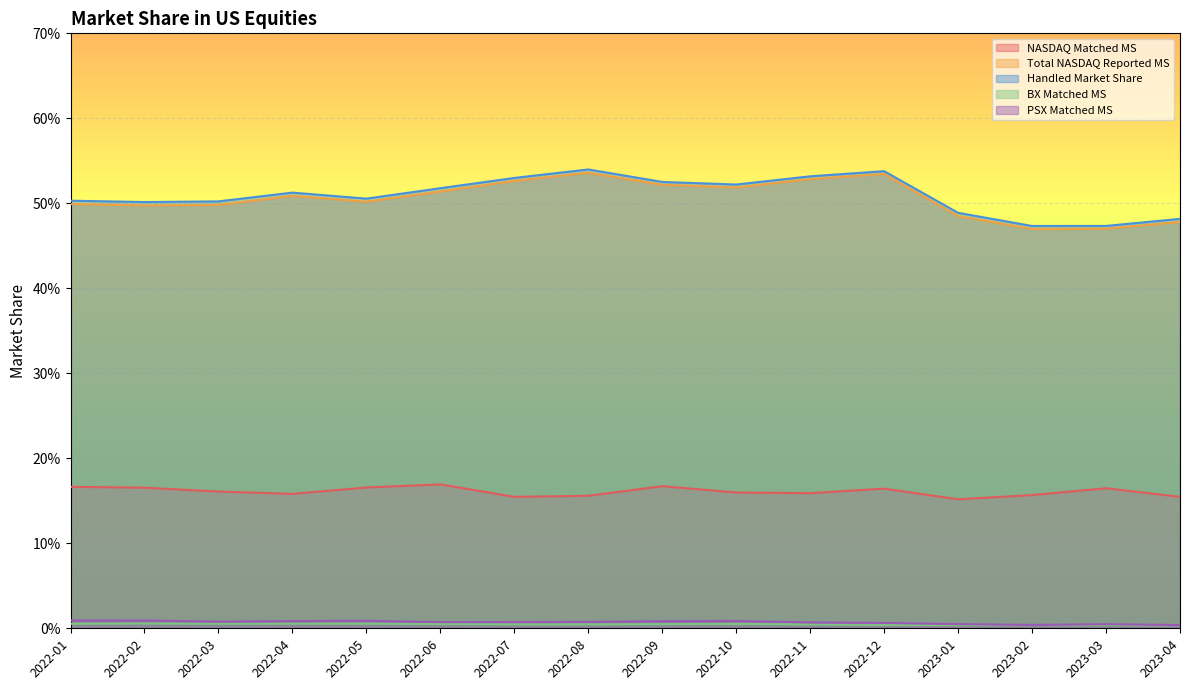

Reading left to right, transcribe all the data shown in this chart.

NASDAQ Matched MS: 2022-01=0.2	2022-02=0.2	2022-03=0.2	2022-04=0.2	2022-05=0.2	2022-06=0.2	2022-07=0.2	2022-08=0.2	2022-09=0.2	2022-10=0.2	2022-11=0.2	2022-12=0.2	2023-01=0.2	2023-02=0.2	2023-03=0.2	2023-04=0.2
Total NASDAQ Reported MS: 2022-01=0.5	2022-02=0.5	2022-03=0.5	2022-04=0.5	2022-05=0.5	2022-06=0.5	2022-07=0.5	2022-08=0.5	2022-09=0.5	2022-10=0.5	2022-11=0.5	2022-12=0.5	2023-01=0.5	2023-02=0.5	2023-03=0.5	2023-04=0.5
Handled Market Share: 2022-01=0.5	2022-02=0.5	2022-03=0.5	2022-04=0.5	2022-05=0.5	2022-06=0.5	2022-07=0.5	2022-08=0.5	2022-09=0.5	2022-10=0.5	2022-11=0.5	2022-12=0.5	2023-01=0.5	2023-02=0.5	2023-03=0.5	2023-04=0.5
BX Matched MS: 2022-01=0.0	2022-02=0.0	2022-03=0.0	2022-04=0.0	2022-05=0.0	2022-06=0.0	2022-07=0.0	2022-08=0.0	2022-09=0.0	2022-10=0.0	2022-11=0.0	2022-12=0.0	2023-01=0.0	2023-02=0.0	2023-03=0.0	2023-04=0.0
PSX Matched MS: 2022-01=0.0	2022-02=0.0	2022-03=0.0	2022-04=0.0	2022-05=0.0	2022-06=0.0	2022-07=0.0	2022-08=0.0	2022-09=0.0	2022-10=0.0	2022-11=0.0	2022-12=0.0	2023-01=0.0	2023-02=0.0	2023-03=0.0	2023-04=0.0